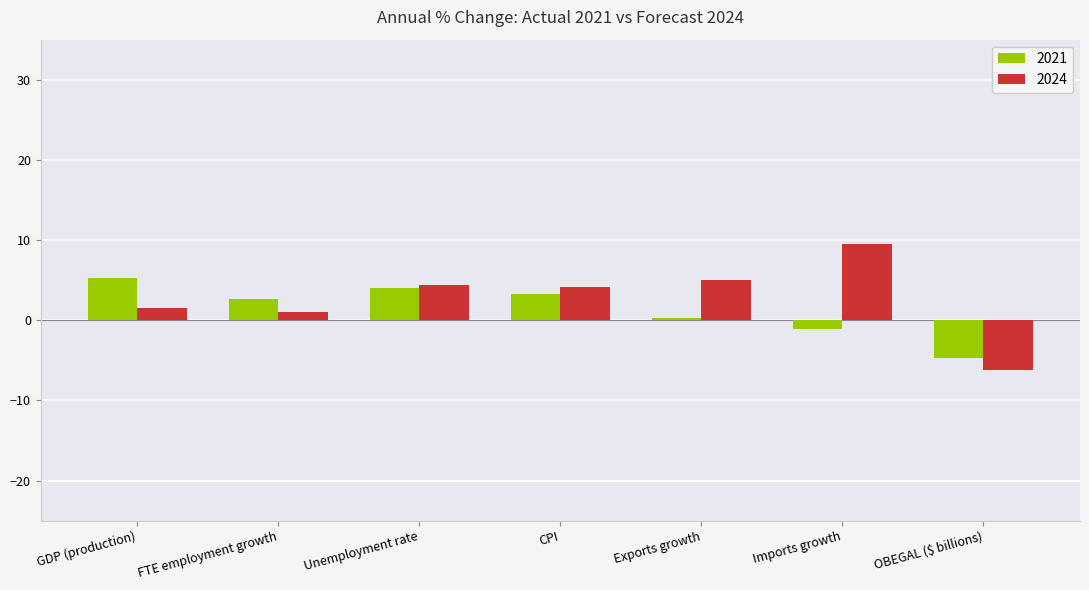

Does the chart contain stacked bars?

No